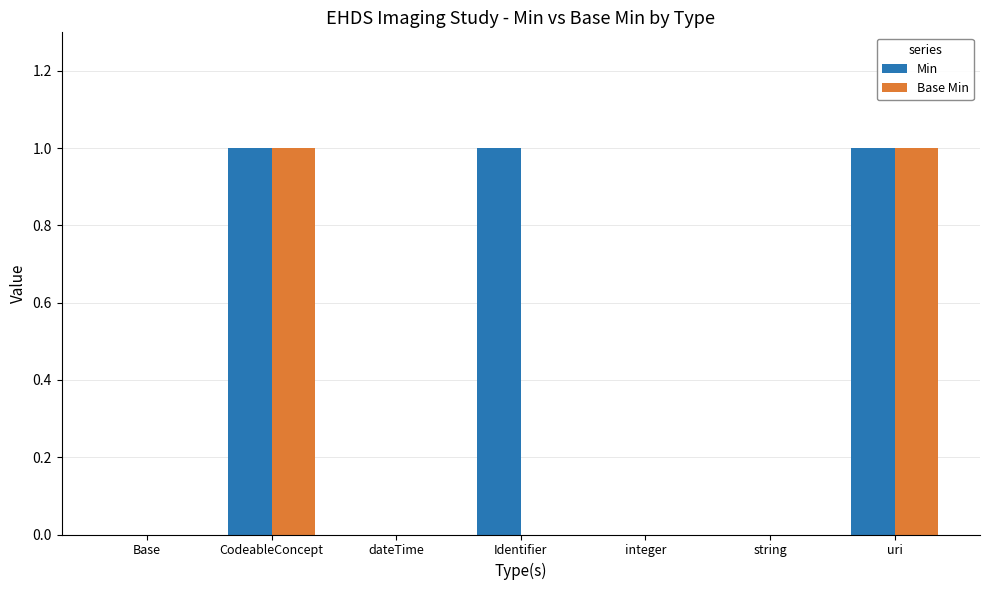

Are the bars horizontal?

No